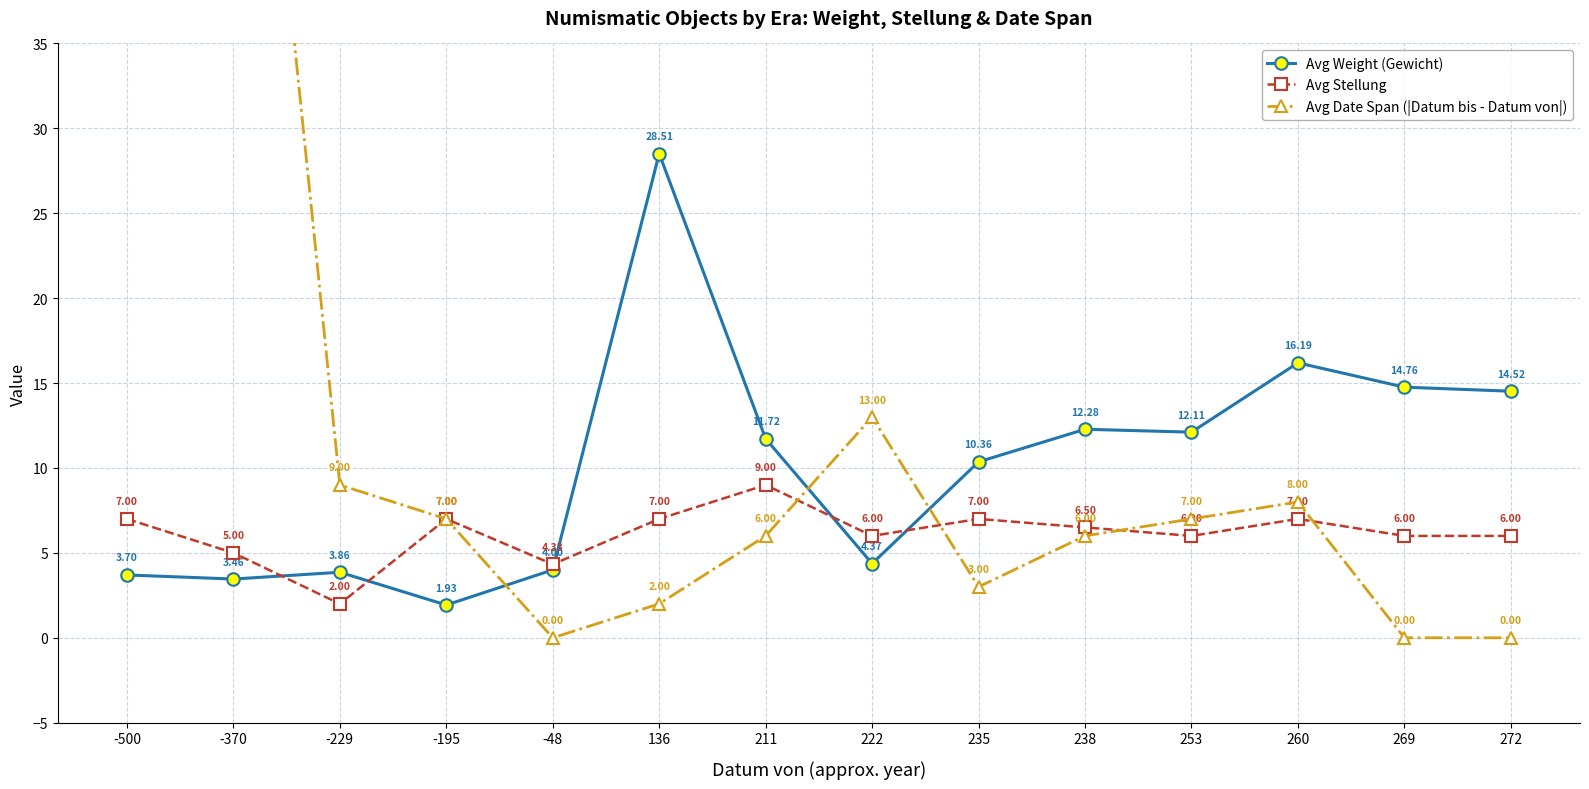

Which series has the widest spread of values?

Avg Date Span (|Datum bis - Datum von|)